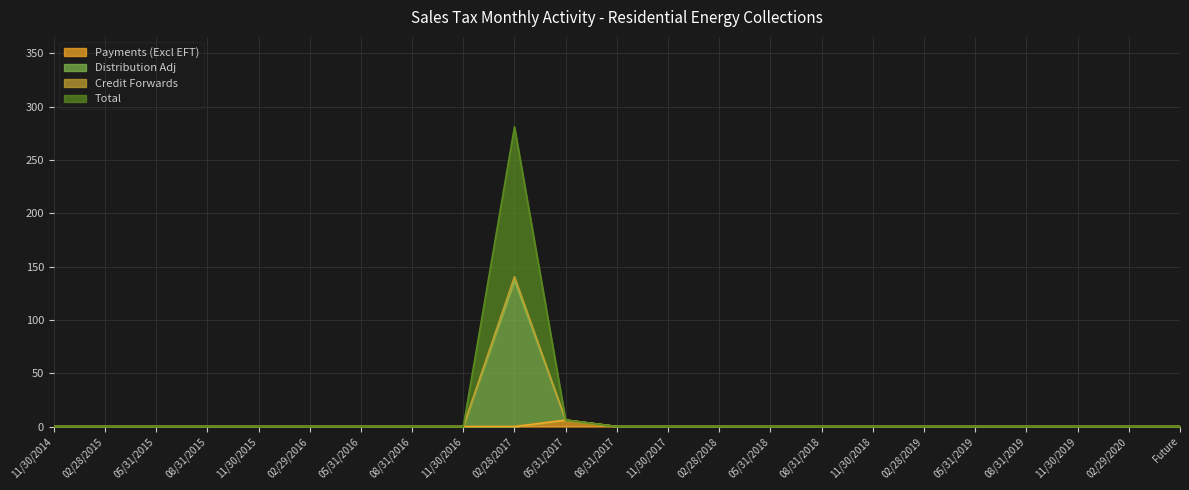

True or false: Payments (Excl EFT) has a value of 2.4 at 02/28/2019.

False